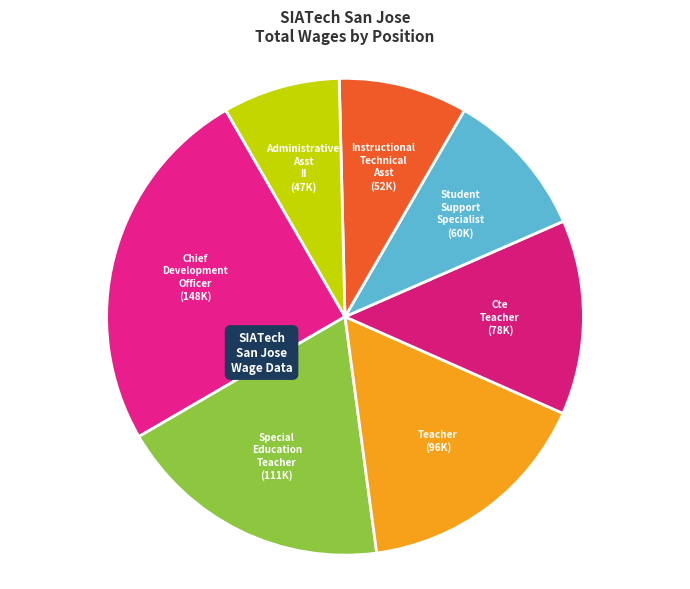

What is the largest slice in the pie chart?

Chief Development Officer